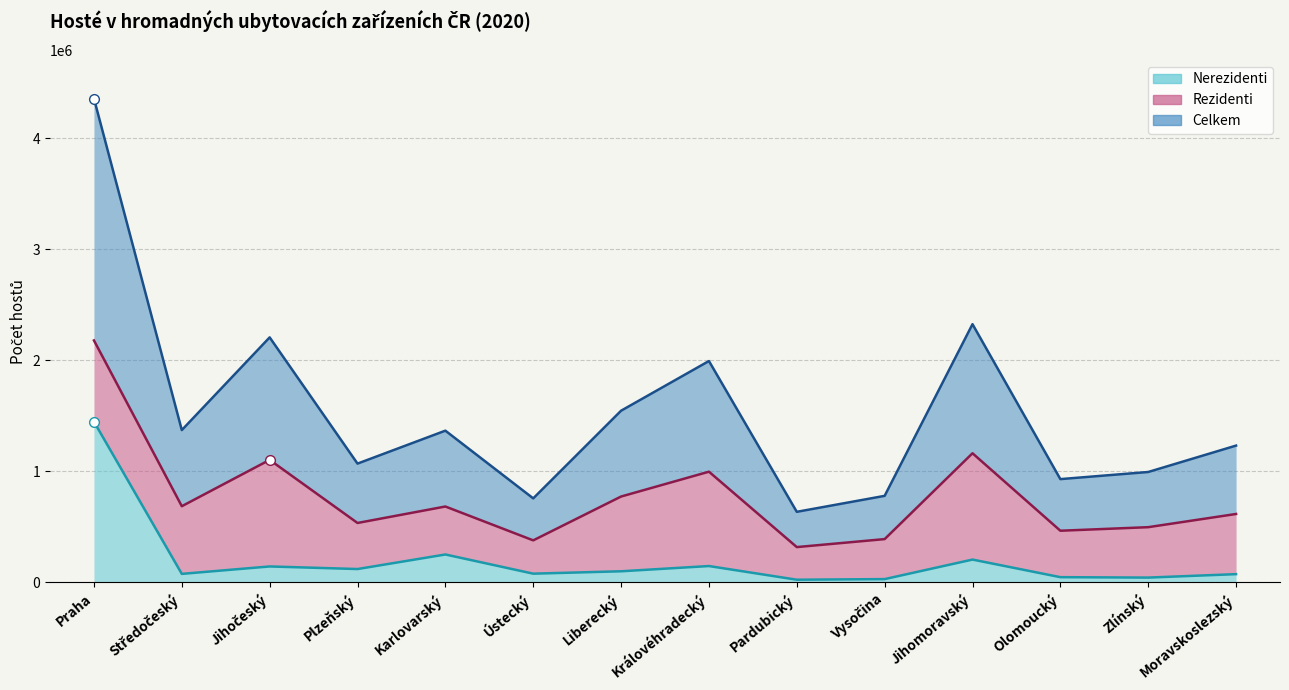

True or false: Celkem and Nerezidenti intersect in this chart.

False